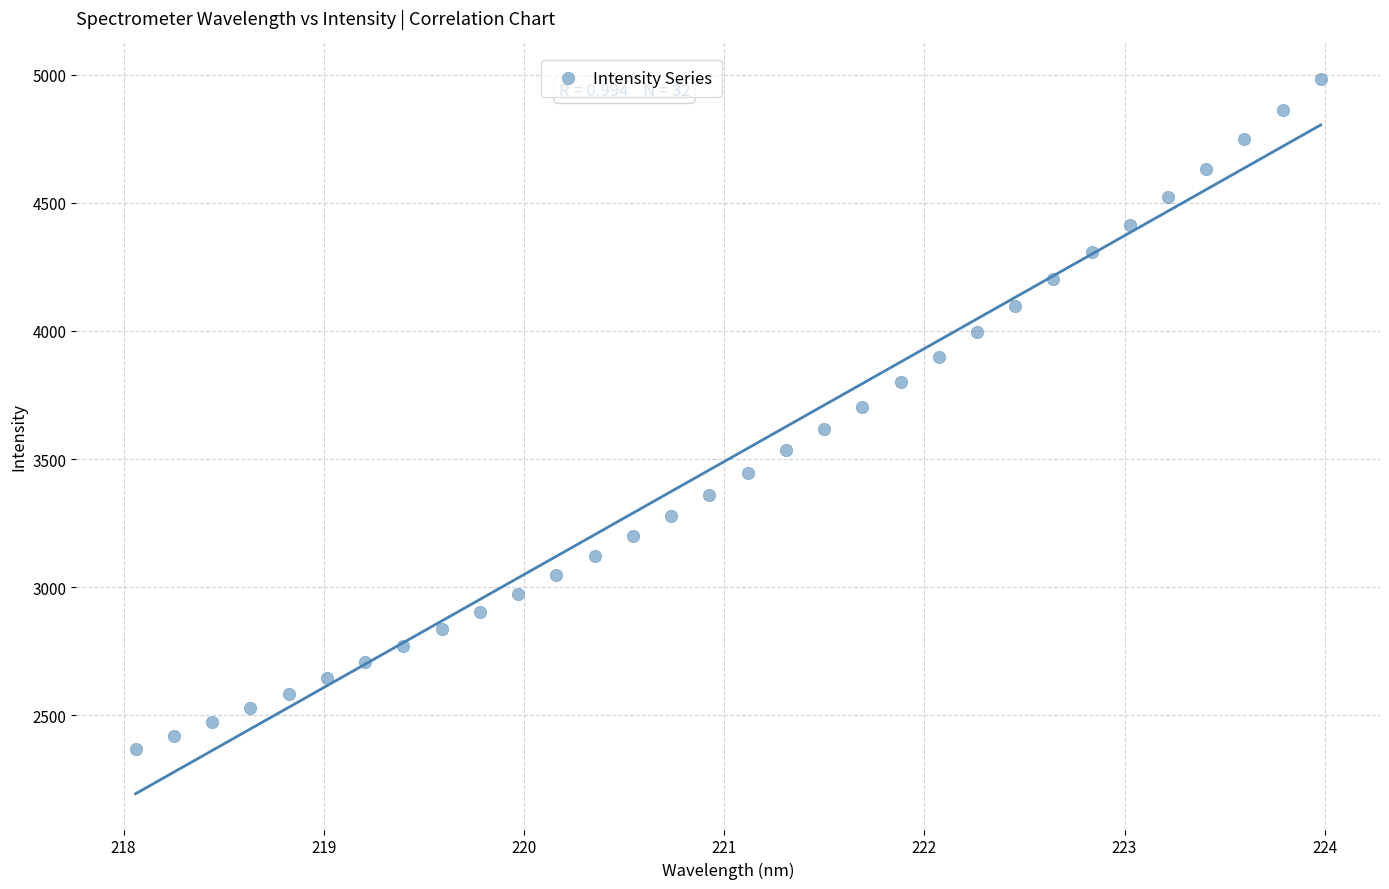

What is the range of X values (max minus min)?

5.9